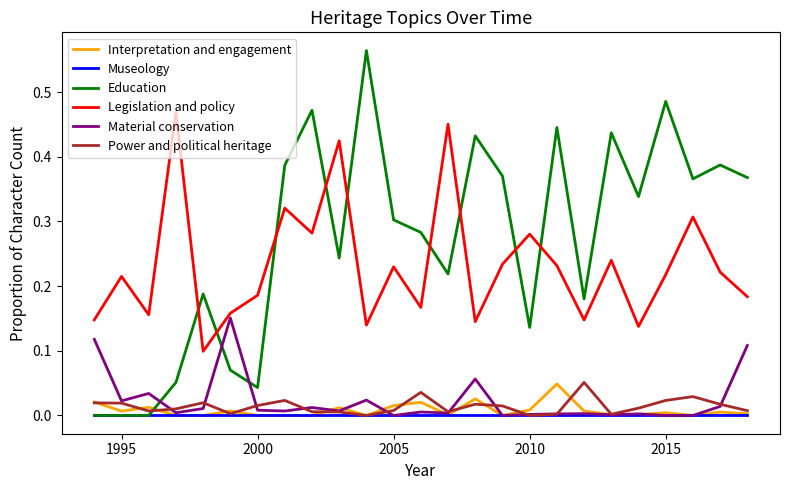

How many intersections are there between Legislation and policy and Education?

9